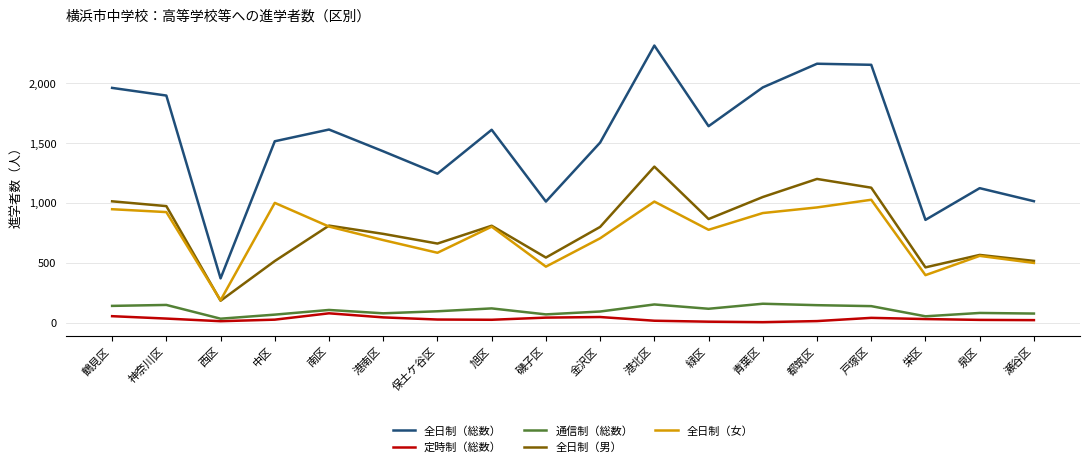

Where is the first local minimum for 全日制（総数）?

西区